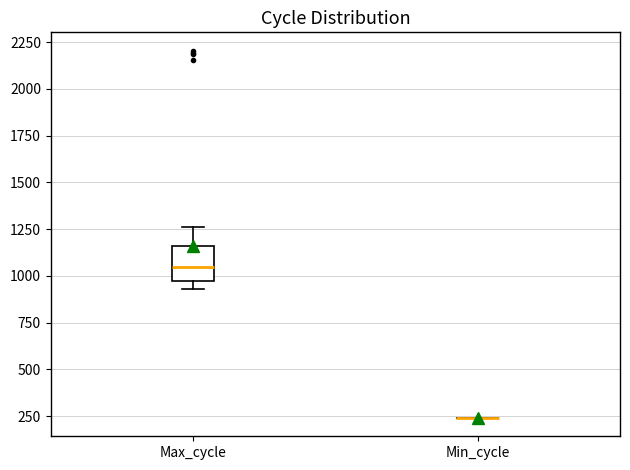

Where does the upper whisker of the box for Max_cycle end on the y-axis? The values are not printed on the chart, so give them approximately, as read against the axis.

1250